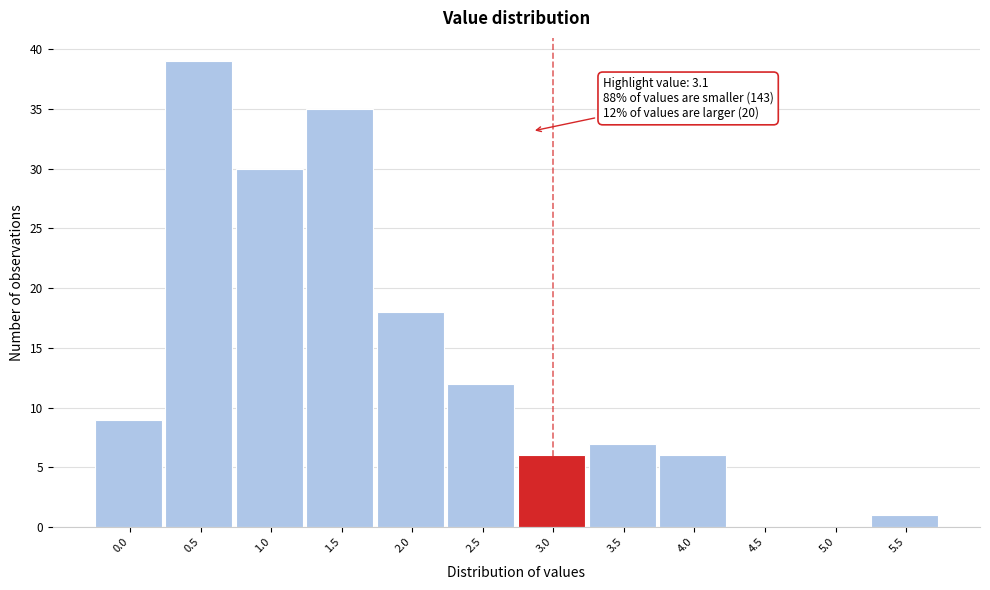

Reading left to right, transcribe all the data shown in this chart.

0.0=9	0.5=39	1.0=30	1.5=35	2.0=18	2.5=12	3.0=6	3.5=7	4.0=6	4.5=0	5.0=0	5.5=1